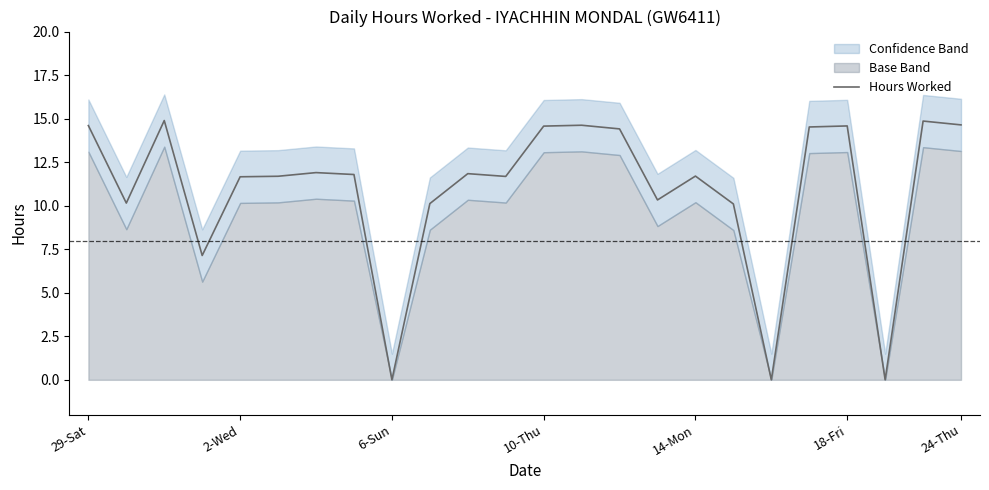

Is it true that Hours Worked equals 14.6 at 24-Thu?

True